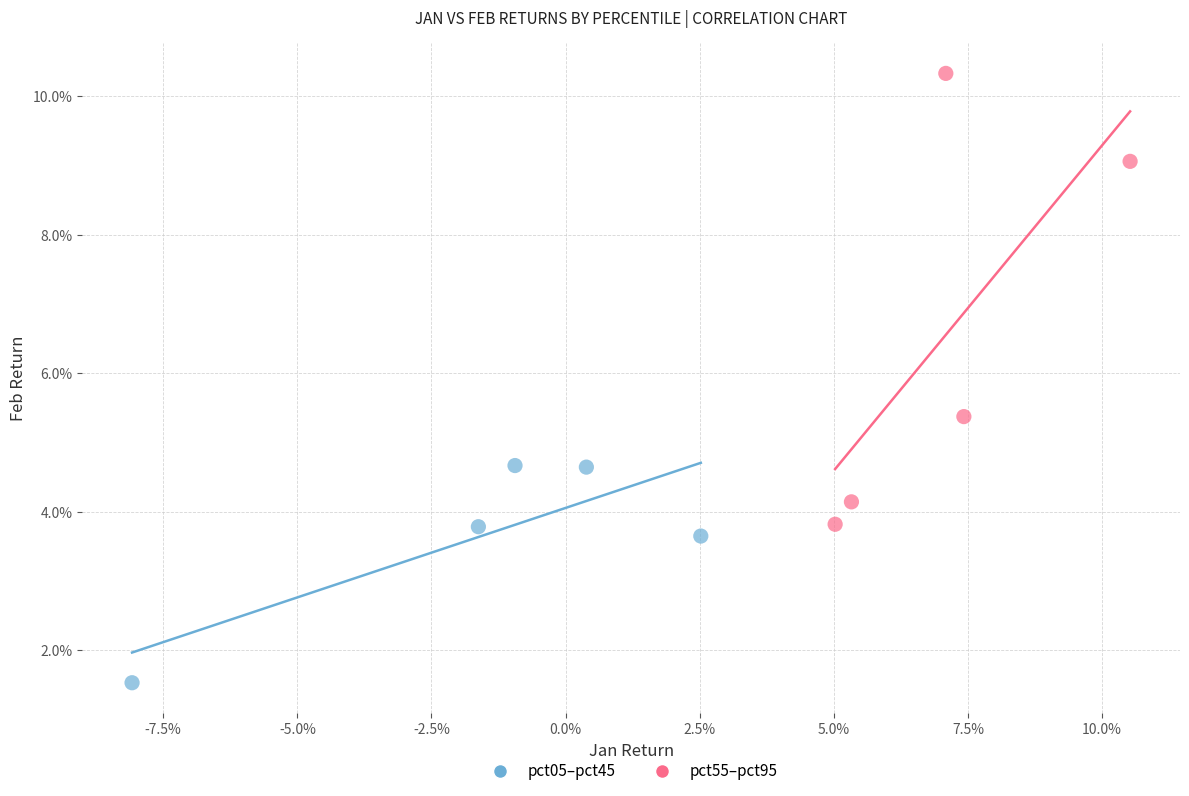

Which series contains the highest Y value?

pct55–pct95